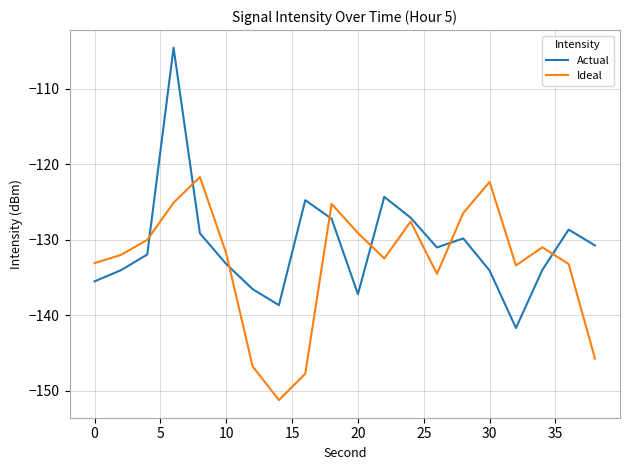

Which series ends up on top after the final intersection of Ideal and Actual?

Actual